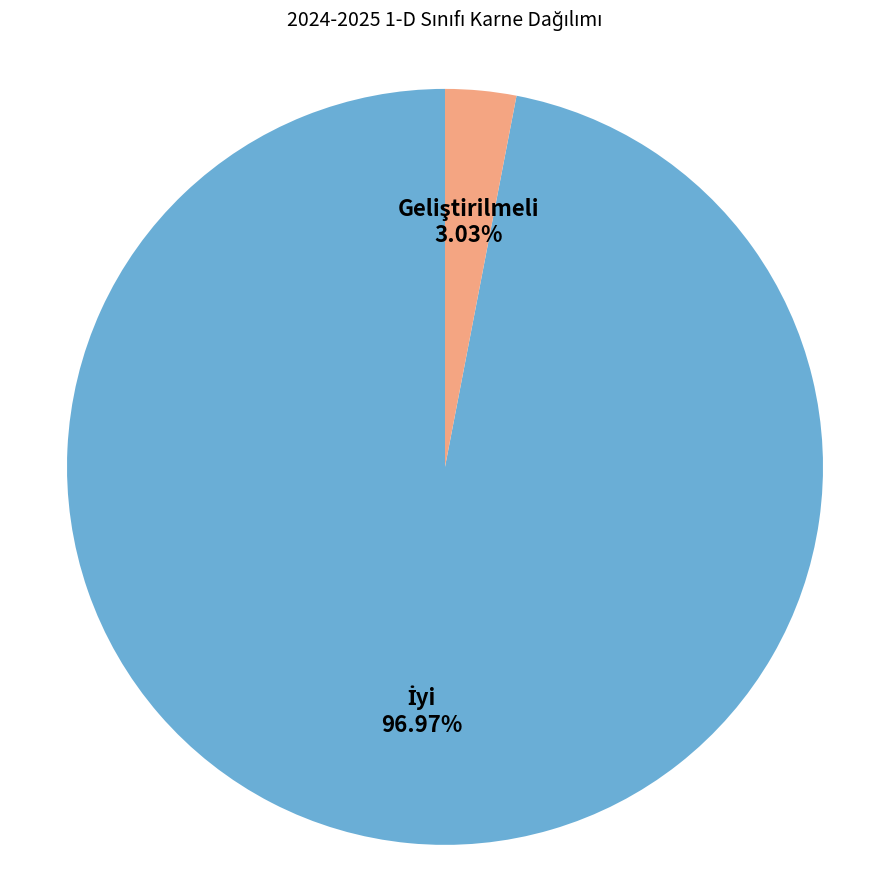

Is there a majority slice in this chart?

Yes